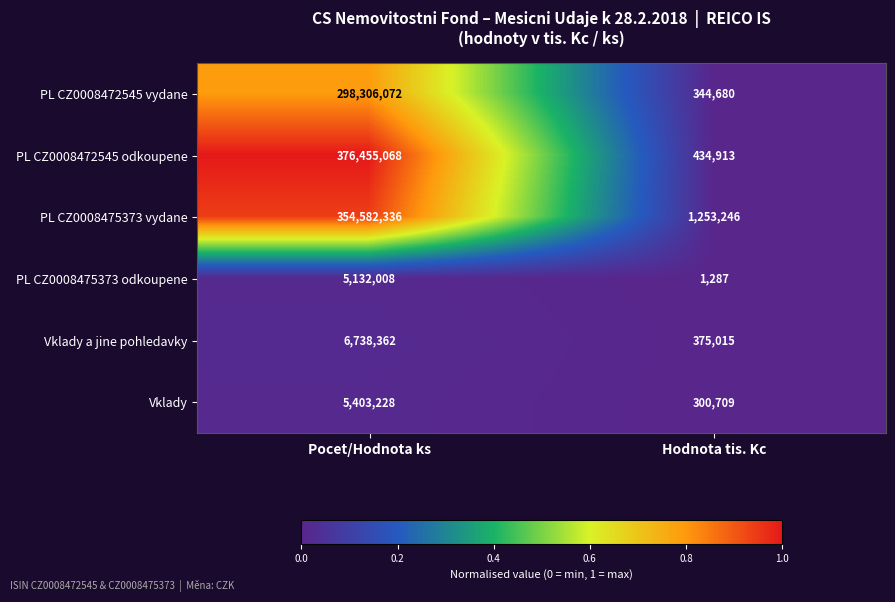

Which series has the largest range (max minus min)?

PL CZ0008472545 odkoupene